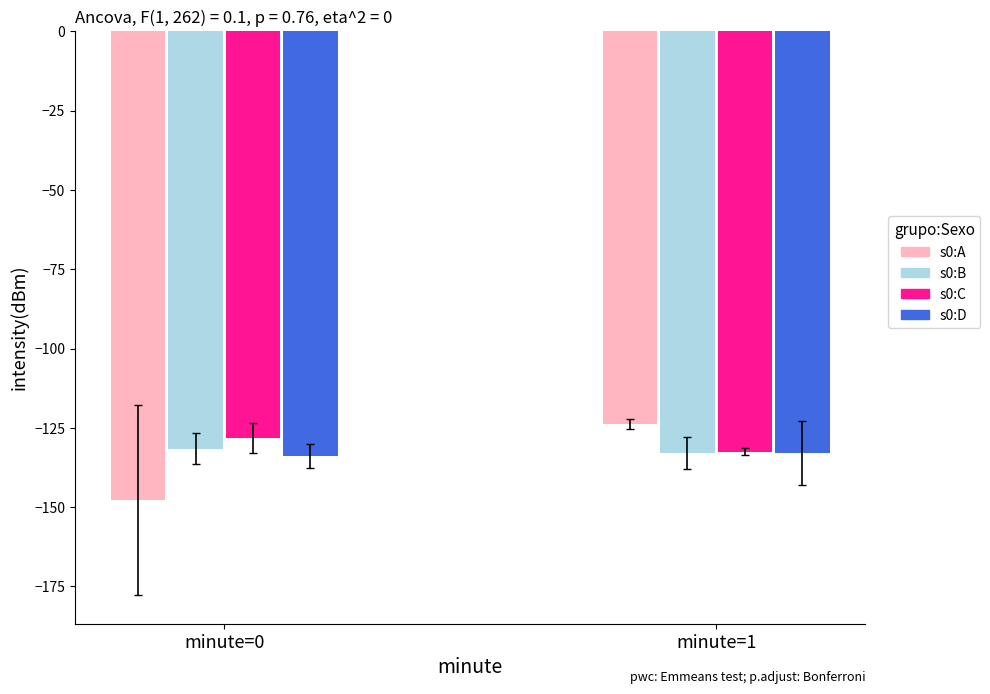

At which category does the chart reach its peak across all series?

minute=1